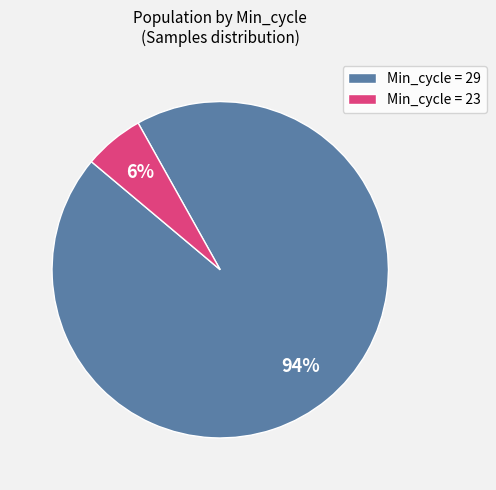

Between Min_cycle = 23 and Min_cycle = 29, which is larger?

Min_cycle = 29